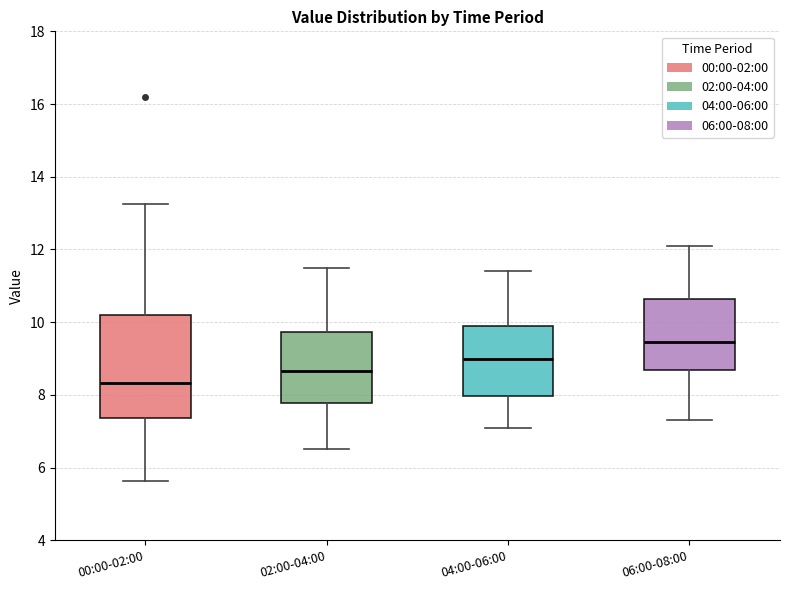

Which box is the tallest, from its lower edge to its upper edge?

00:00-02:00